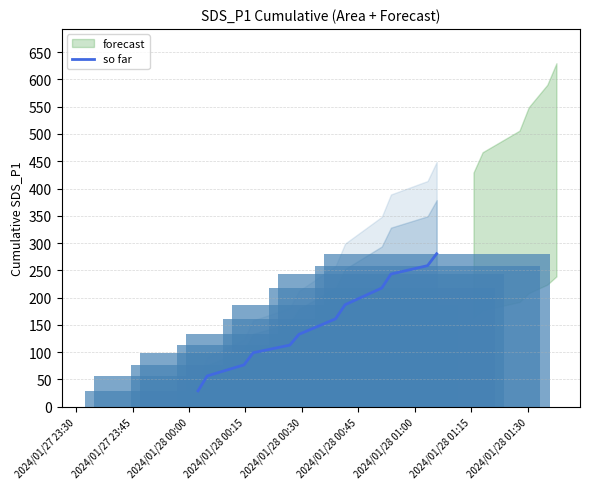

Does the chart contain stacked bars?

No